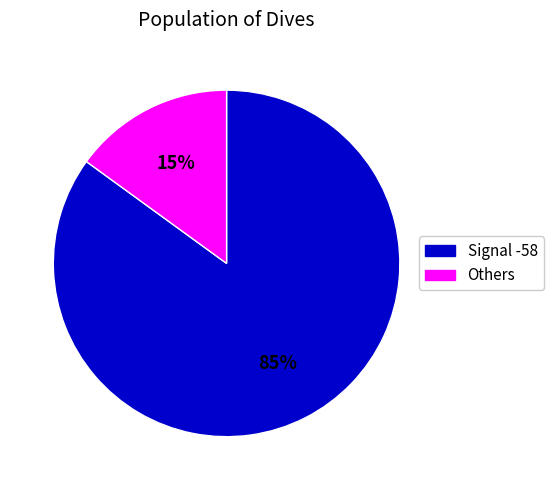

Is there any slice that represents more than half of the pie?

Yes